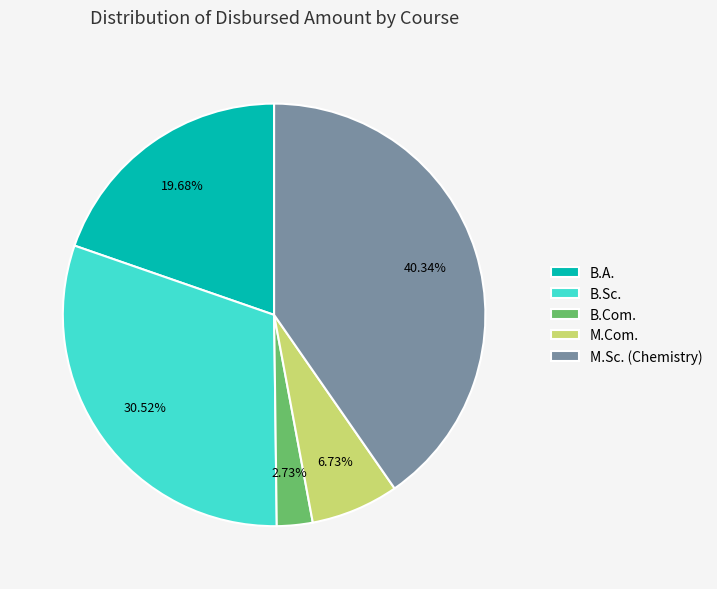

What is the ratio of the value at B.Sc. to the value at M.Sc. (Chemistry)?

0.8